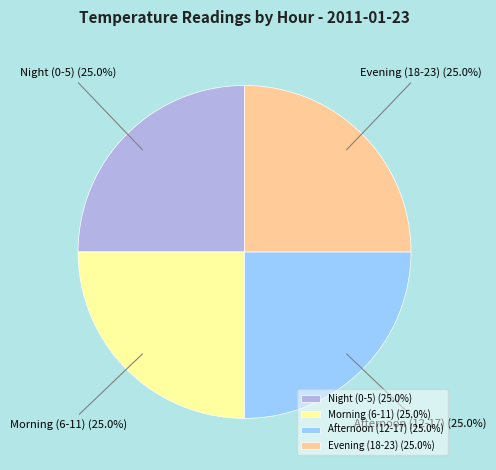

To the nearest percent, what is the difference between the largest and smallest slice percentages?

0%